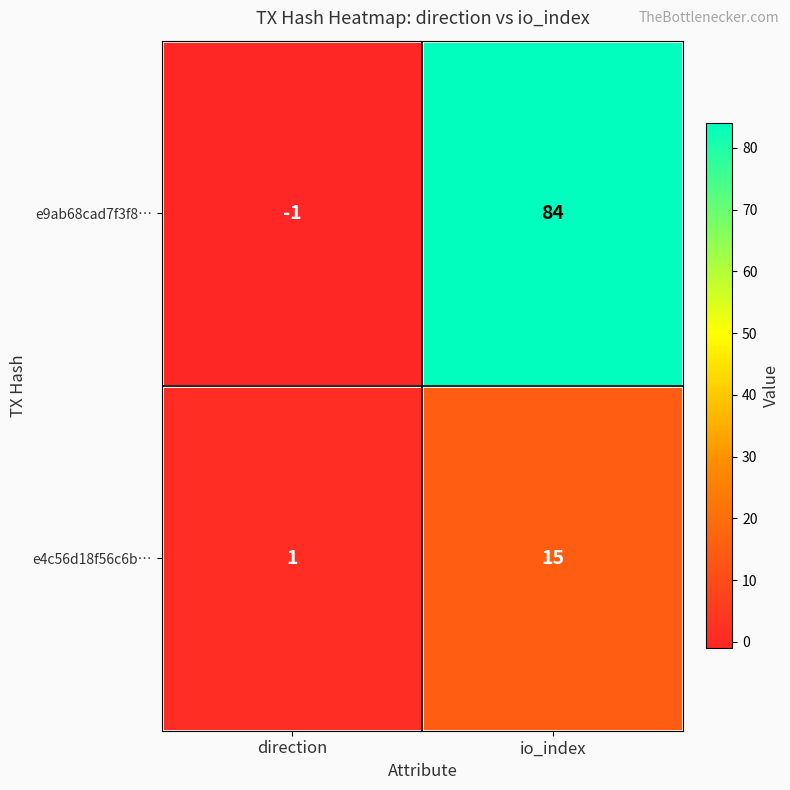

List the series in order of their overall mean, highest first.

e9ab68cad7f3f8…, e4c56d18f56c6b…